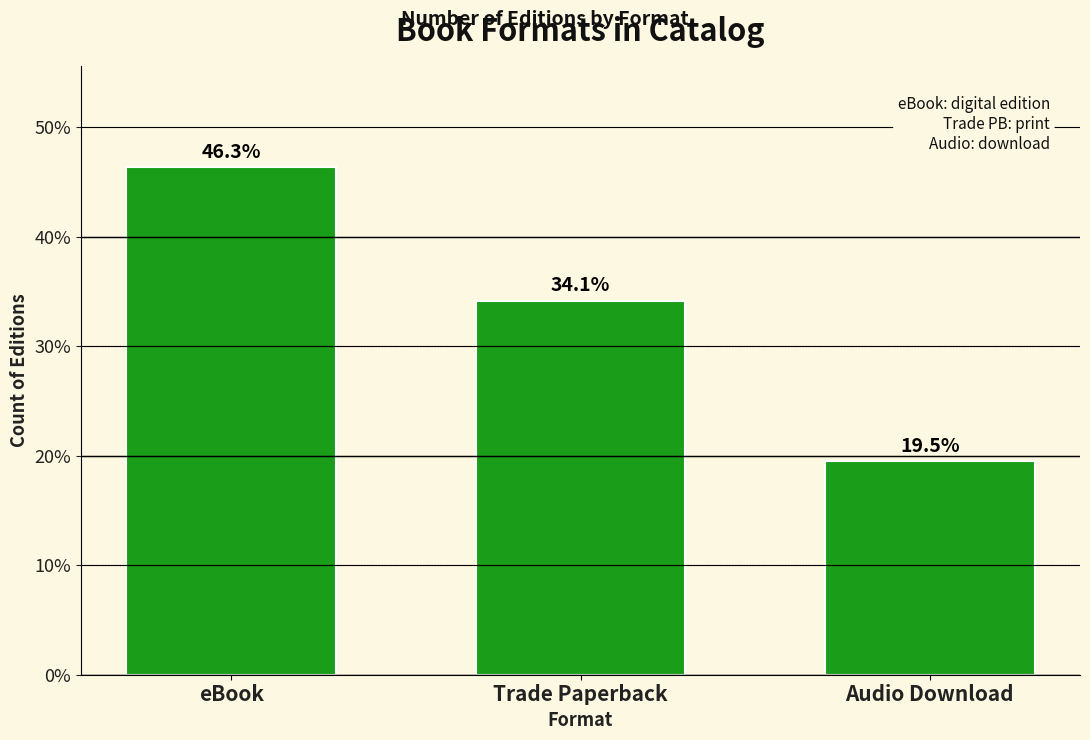

What is the value of the 2nd bar from the left?

34.1